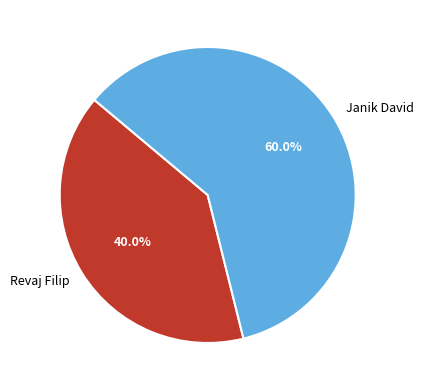

How many slices are in this pie chart?

2